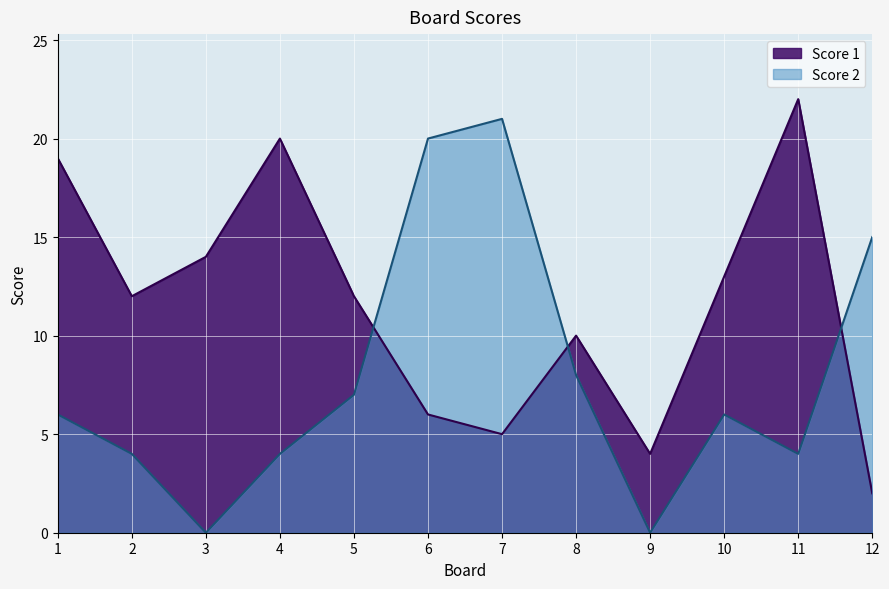

What is the value of the Score 2 point at the 1st from the left?

6